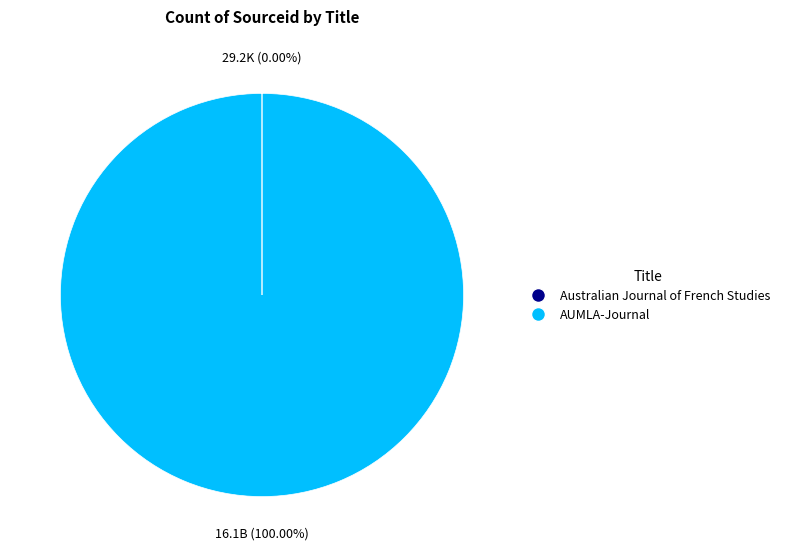

Does any single category account for the majority?

Yes